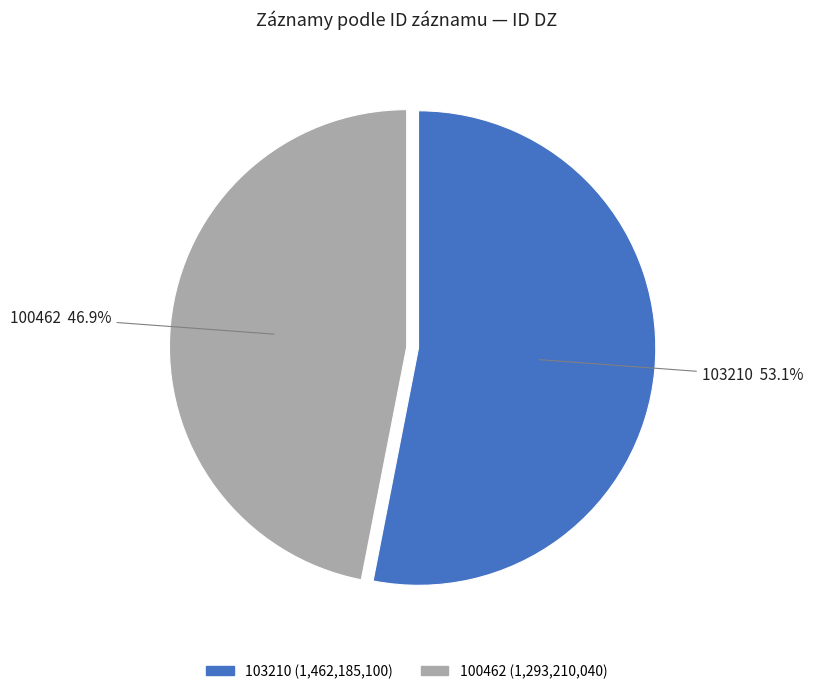

To the nearest percent, what portion does 103210 represent?

53%